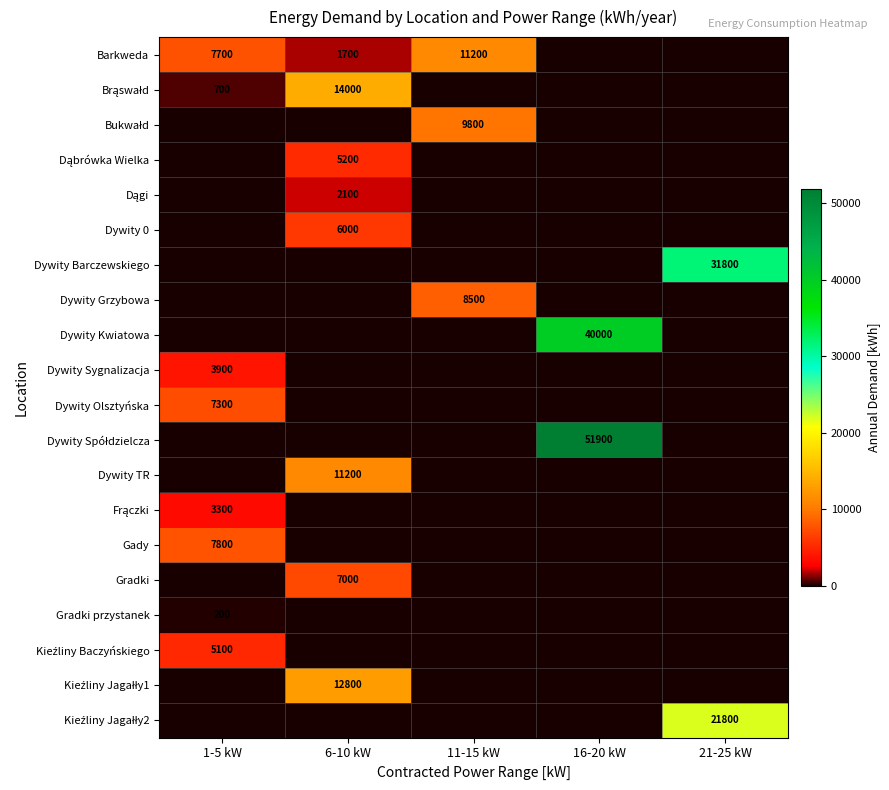

Which label corresponds to the largest value in the chart?

16-20 kW